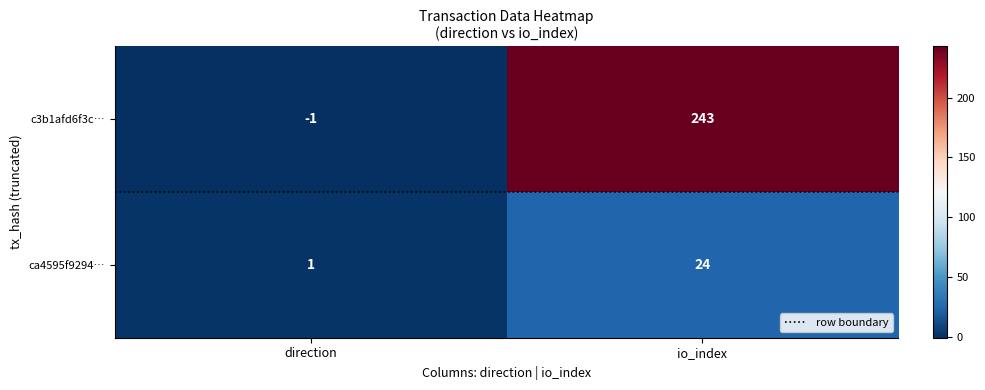

Reading left to right, transcribe all the data shown in this chart.

c3b1afd6f3c…: -1	243
ca4595f9294…: 1	24